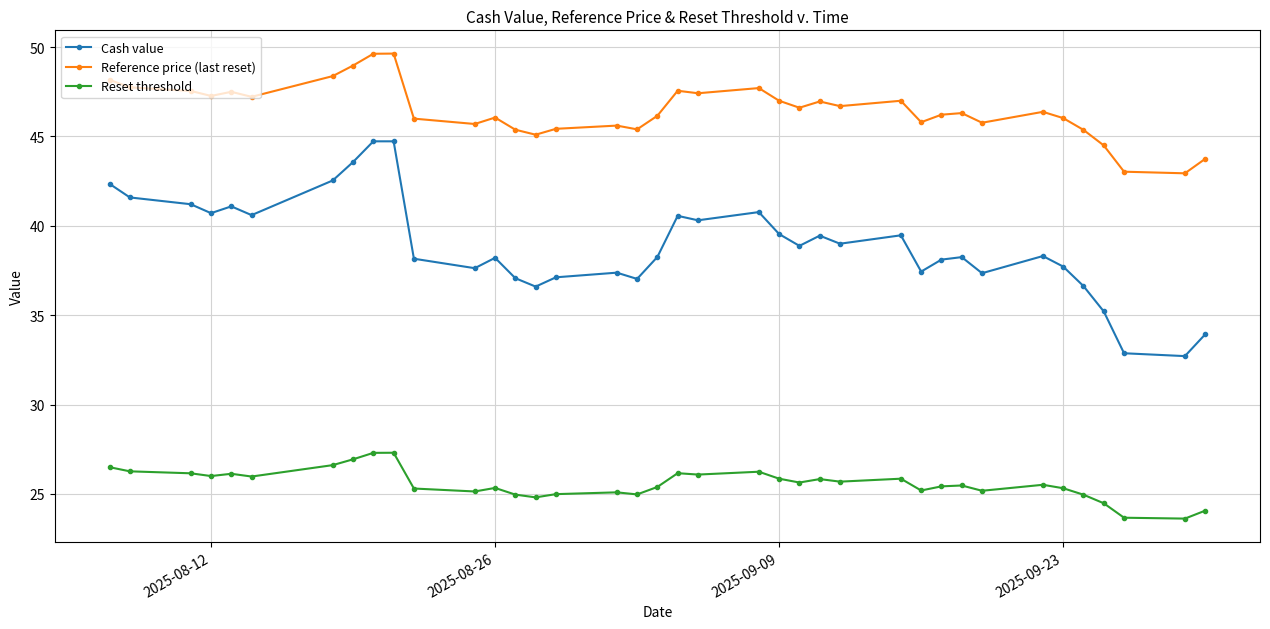

Rank the series by their average value, from highest to lowest.

Reference price (last reset), Cash value, Reset threshold